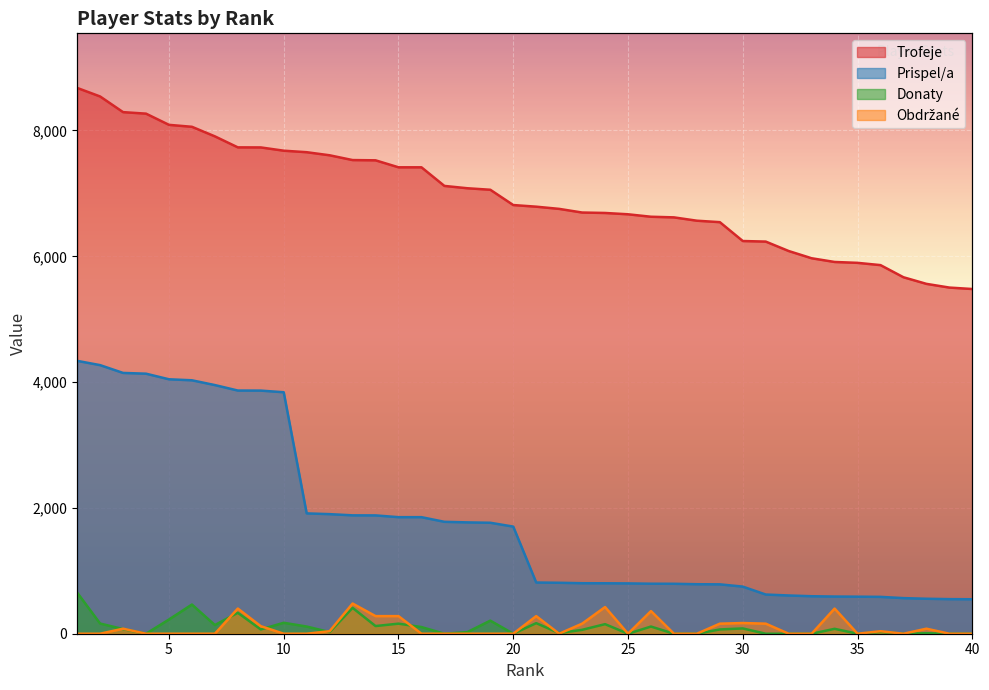

Which series has the largest total across all categories?

Trofeje